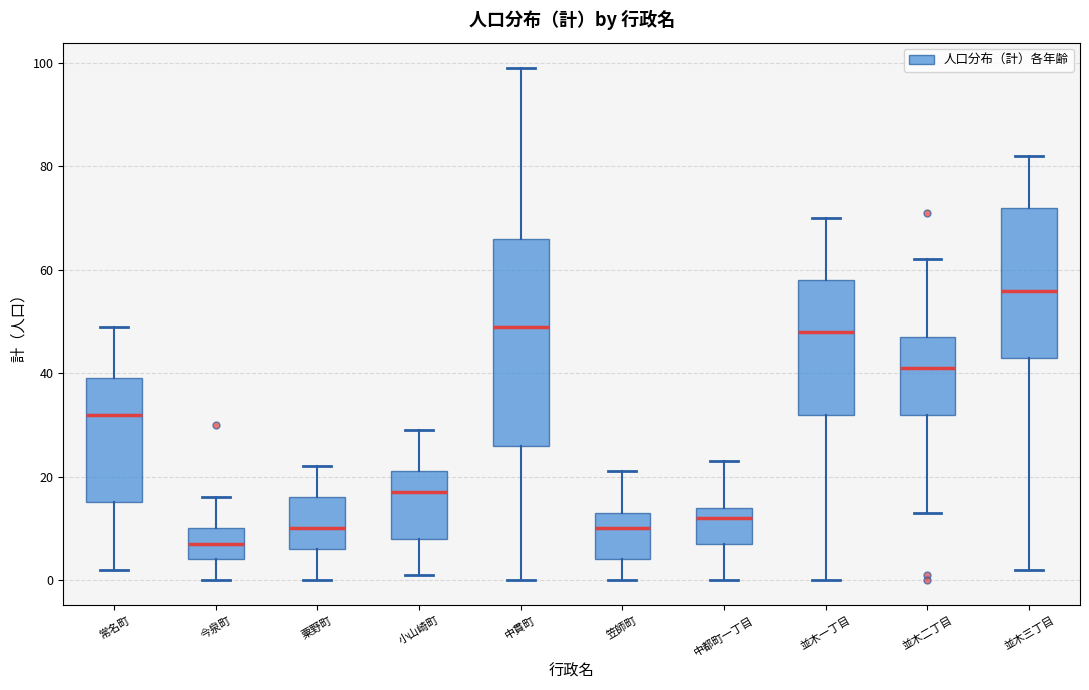

Which box's median line is the lowest?

今泉町